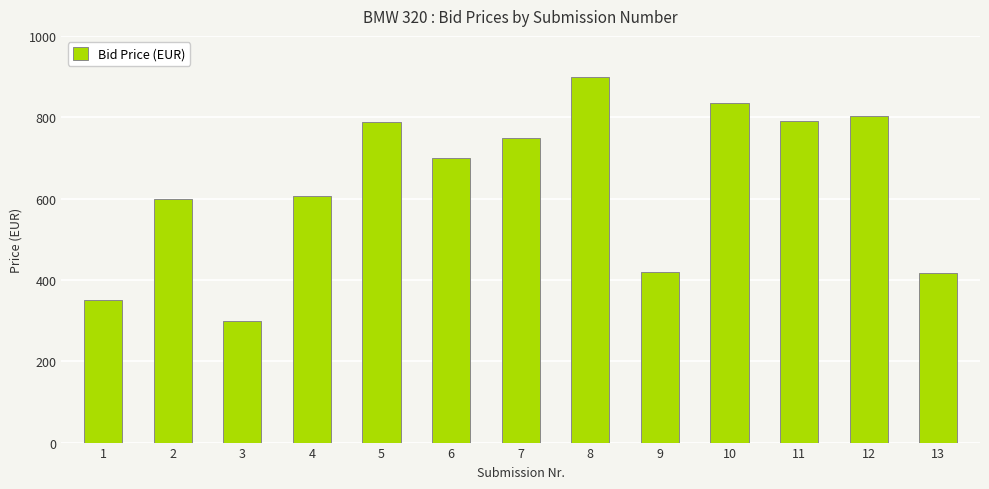

At which label does the data first exceed 700?

5